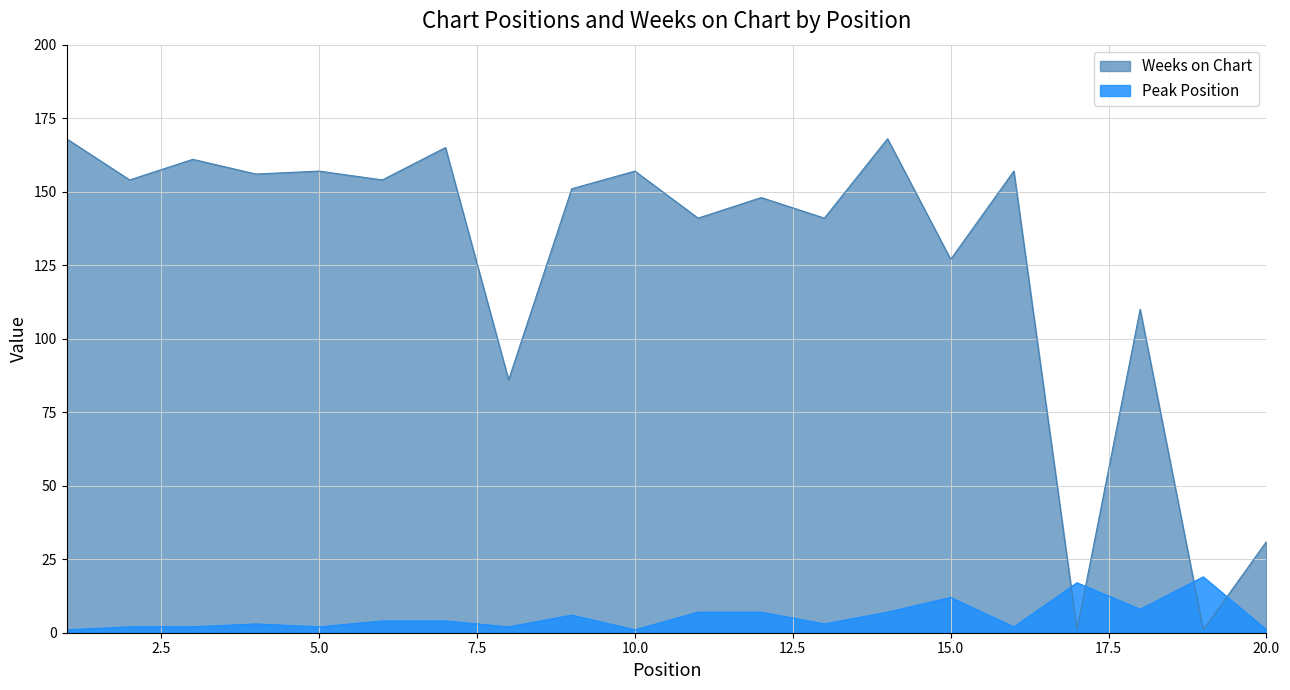

At how many categories does at least one series exceed 64?

17